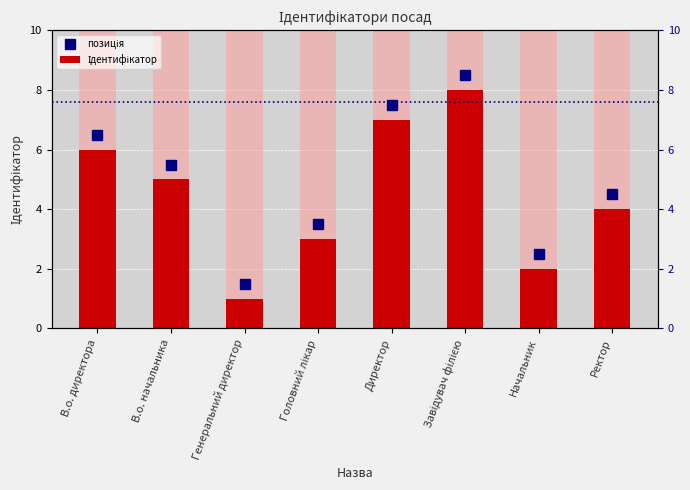

Rank the categories by value from highest to lowest.

Завідувач філією, Директор, В.о. директора, В.о. начальника, Ректор, Головний лікар, Начальник, Генеральний директор